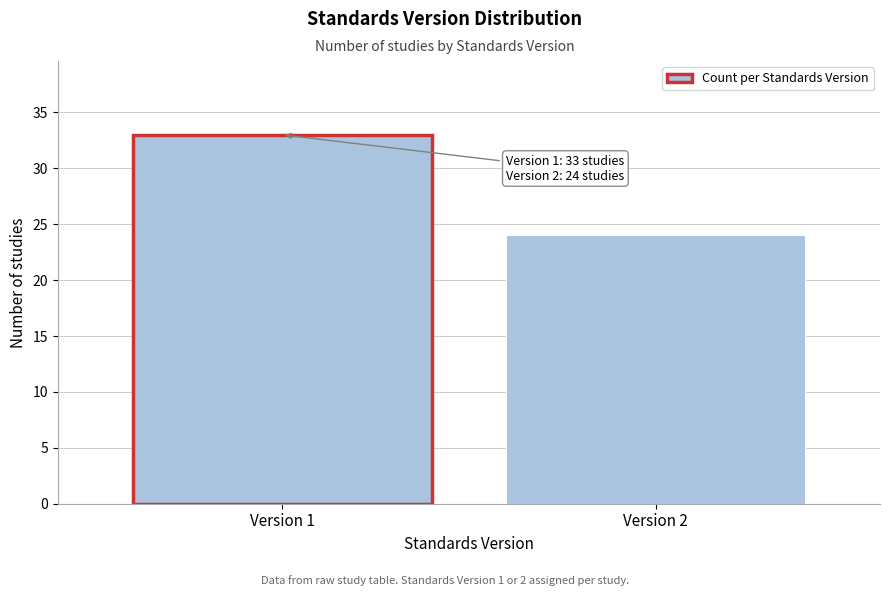

Reading right to left, transcribe all the data shown in this chart.

Version 2=24	Version 1=33